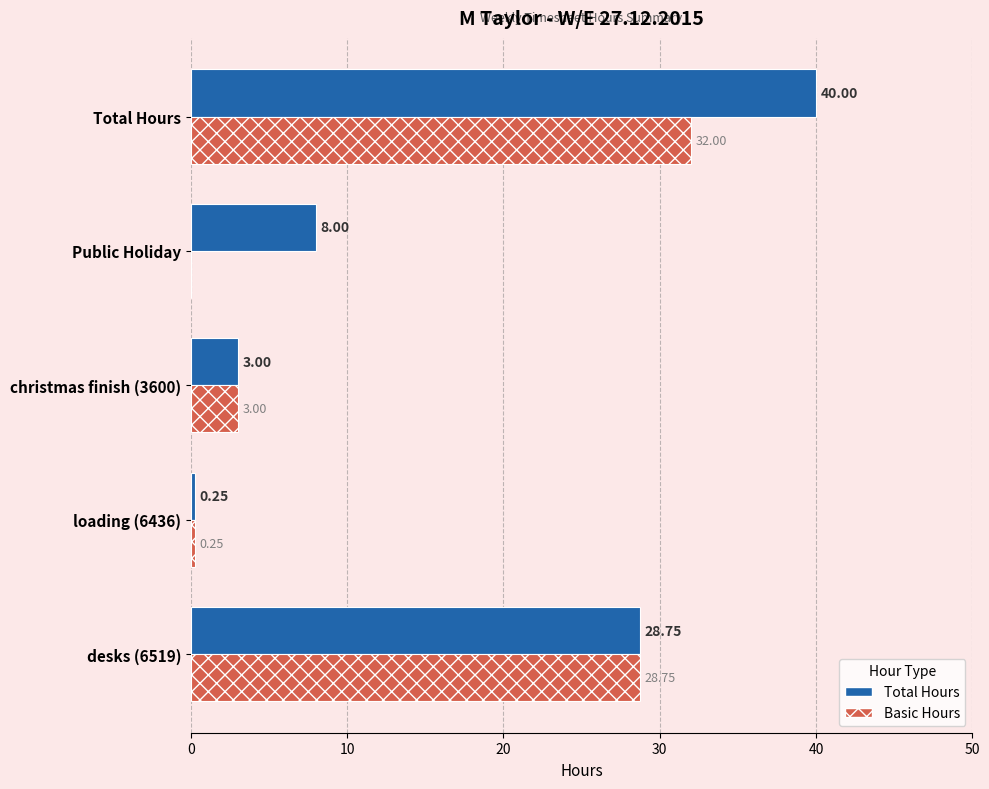

Which category has the highest value across all series?

Total Hours